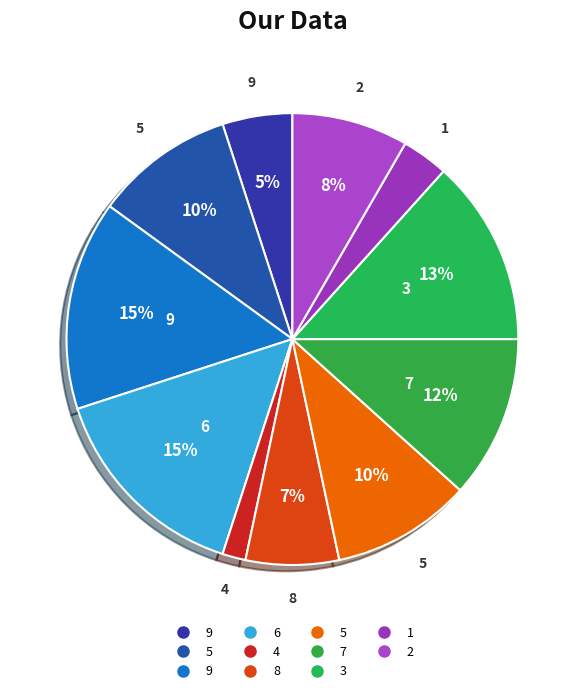

Rank the categories by value from highest to lowest.

9, 6, 3, 7, 5, 5, 2, 8, 9, 1, 4